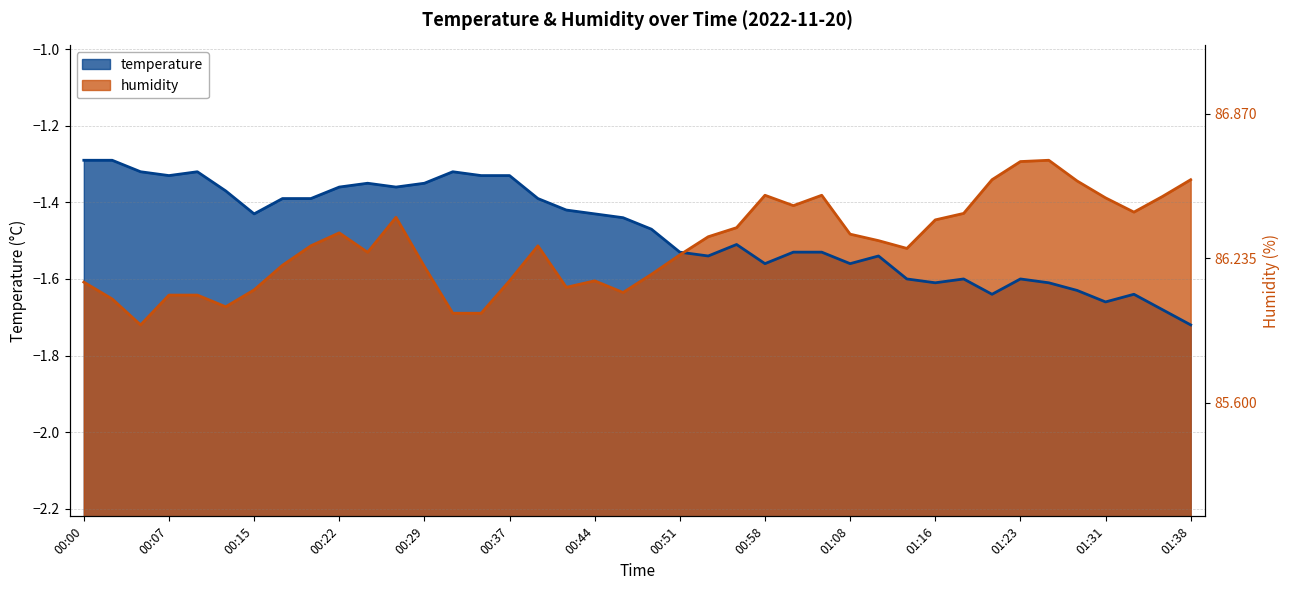

Where is the first local maximum for humidity?

00:22